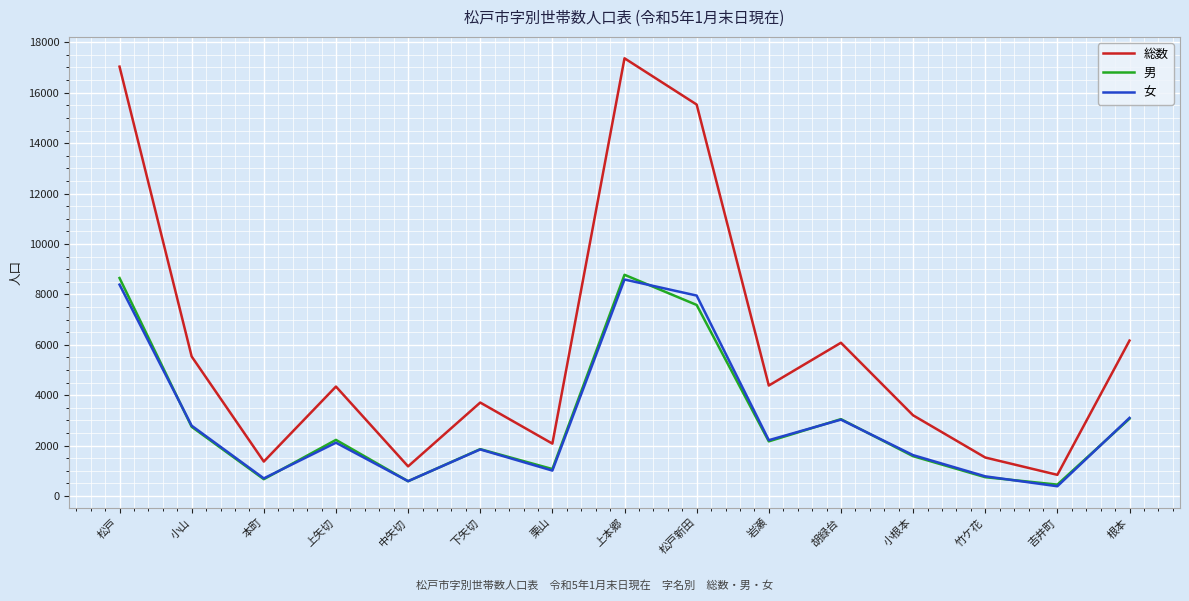

What is the highest value of the 女 series?

8589